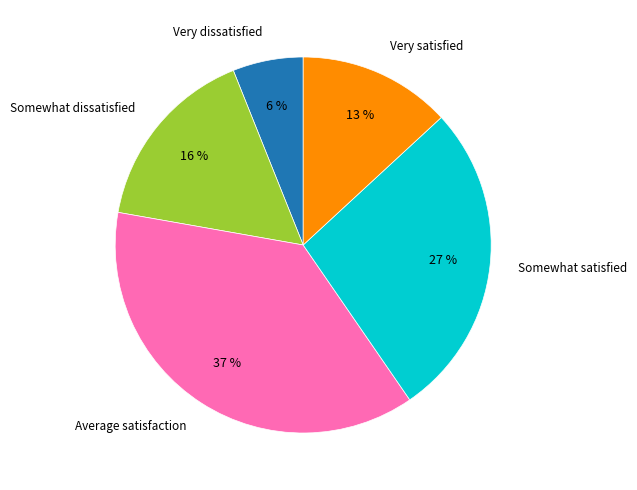

To the nearest percent, what is the difference between the largest and smallest slice percentages?

31%